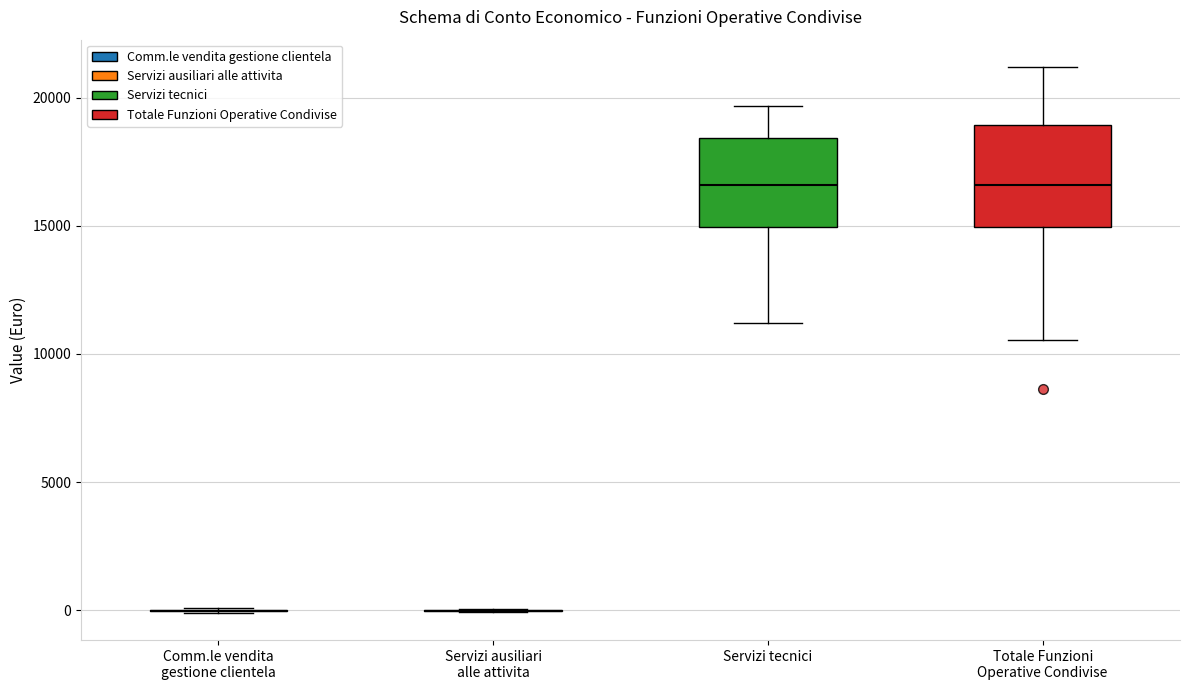

Reading left to right, read every box against the y-axis: the position of its median line, the range the box covers, and the ends of its whiskers. The values are not printed on the chart, so give them approximately, as read against the axis.

Comm.le vendita gestione clientela: box collapsed to a line at 0, whiskers 0 to 0
Servizi ausiliari alle attivita: box collapsed to a line at 0, whiskers 0 to 0
Servizi tecnici: median 16500, box 15000 to 18500, whiskers 11000 to 19500
Totale Funzioni Operative Condivise: median 16500, box 15000 to 19000, whiskers 10500 to 21000